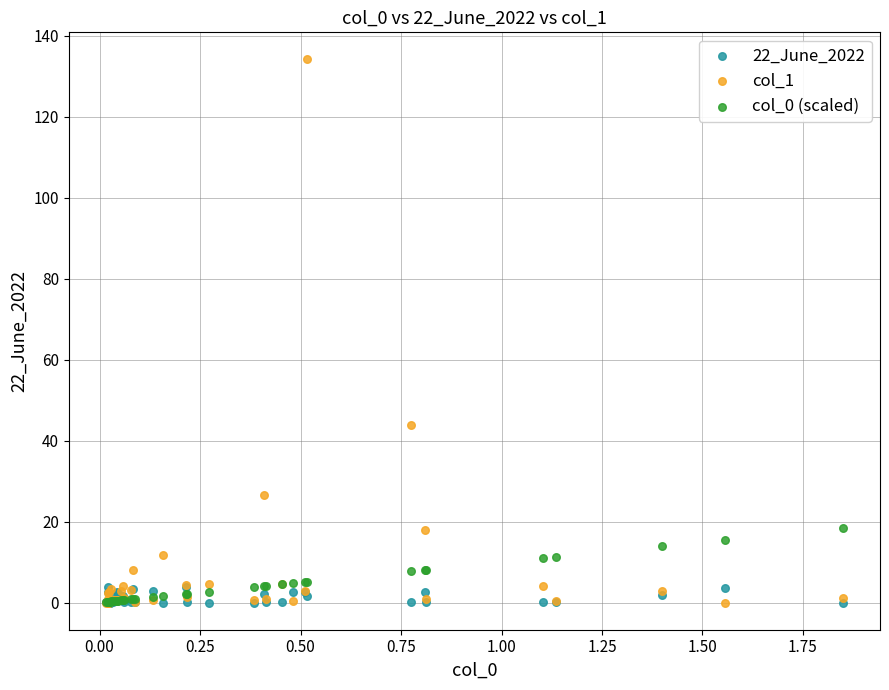

Across all series, what Y value is closest to 67?

43.8